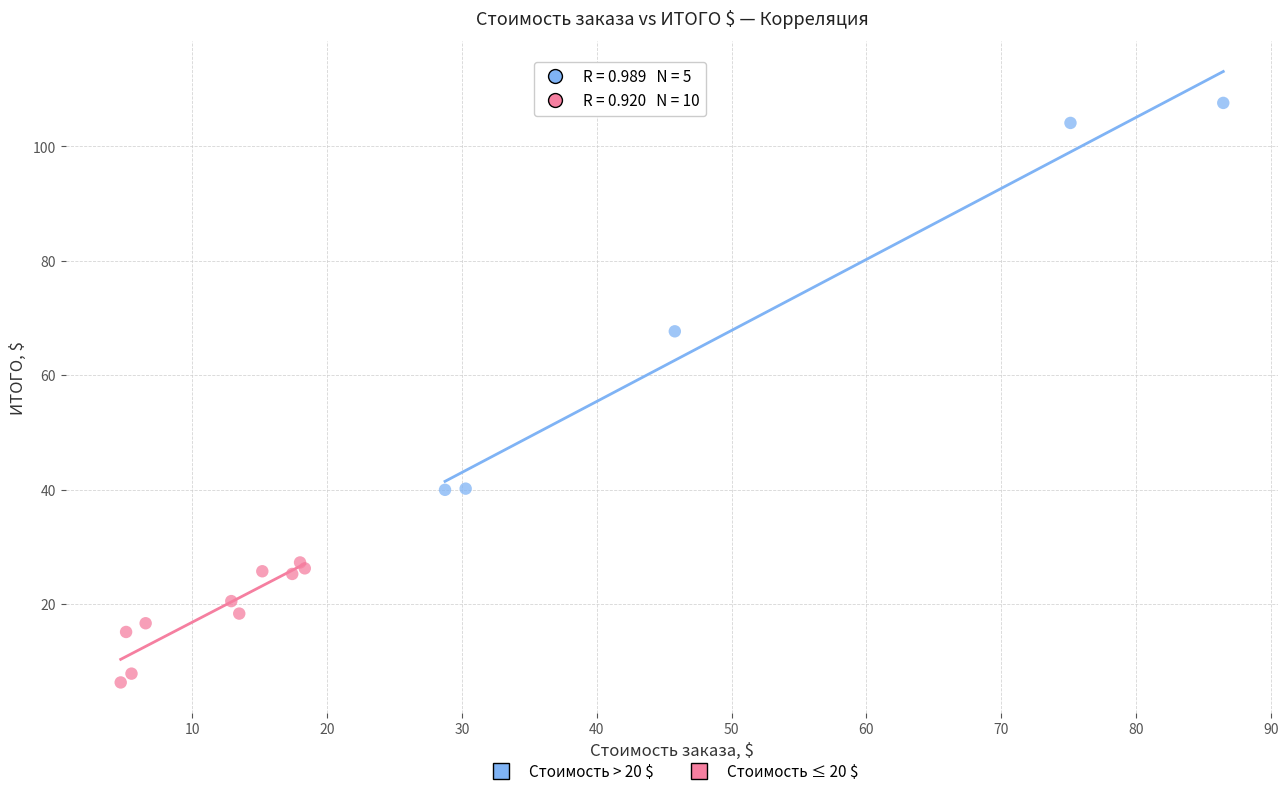

Which series reaches the maximum Y coordinate?

Стоимость > 20 $